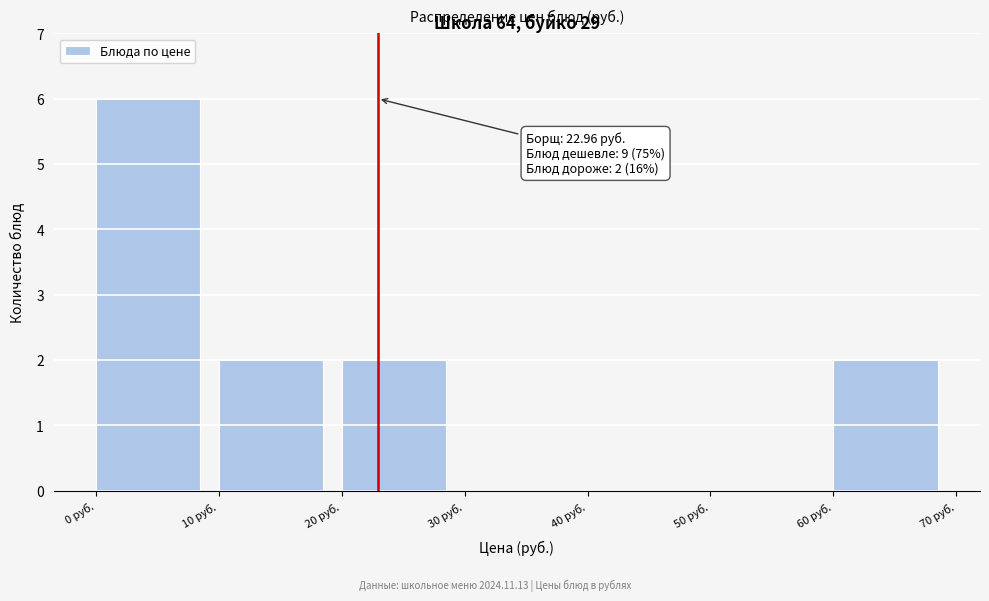

Over which range of the x-axis is the bar tallest?

0 to 10